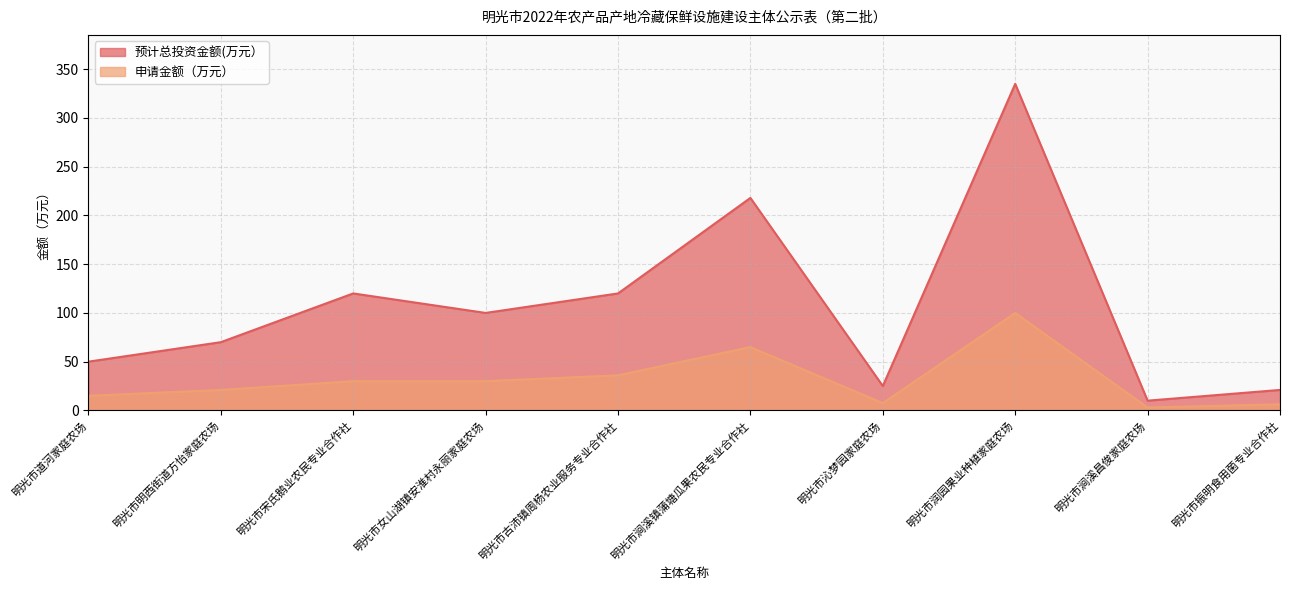

What is the difference between the second highest and minimum values in the 申请金额（万元） series?

62.0